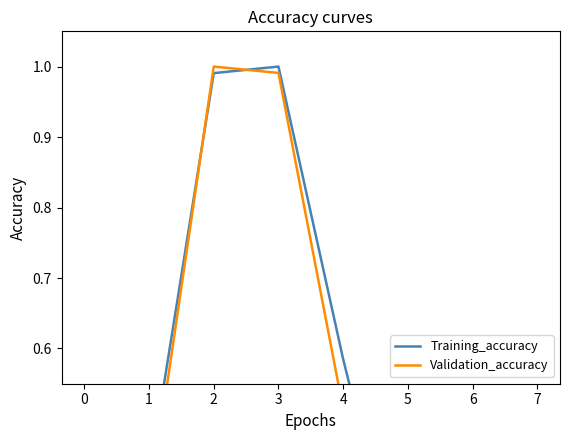

What is the difference between the maximum and minimum values in the Training_accuracy series?

1.0